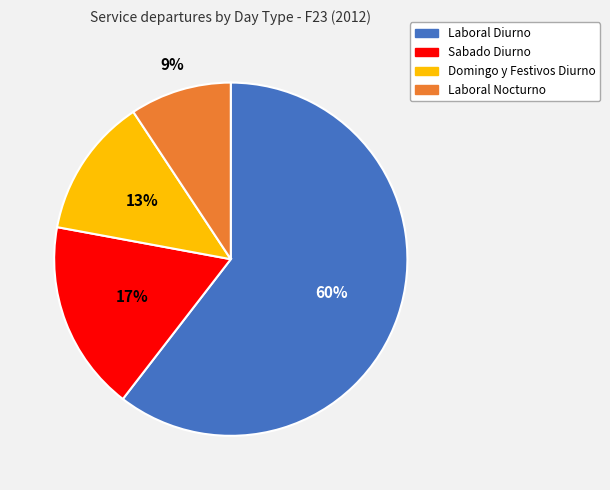

What is the smallest slice in the pie chart?

Laboral Nocturno